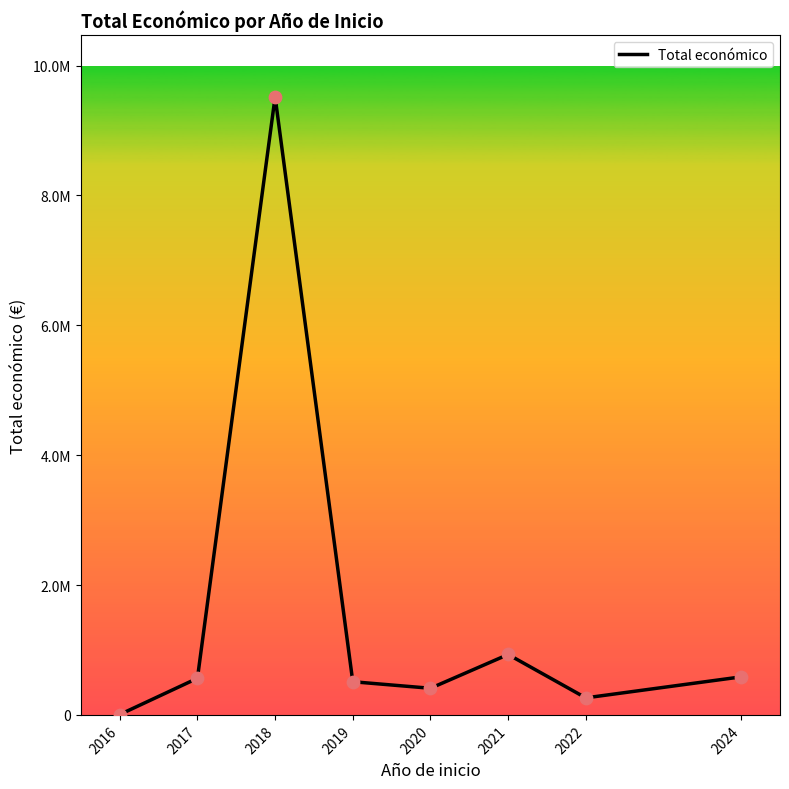

Does the chart have visible grid lines?

No